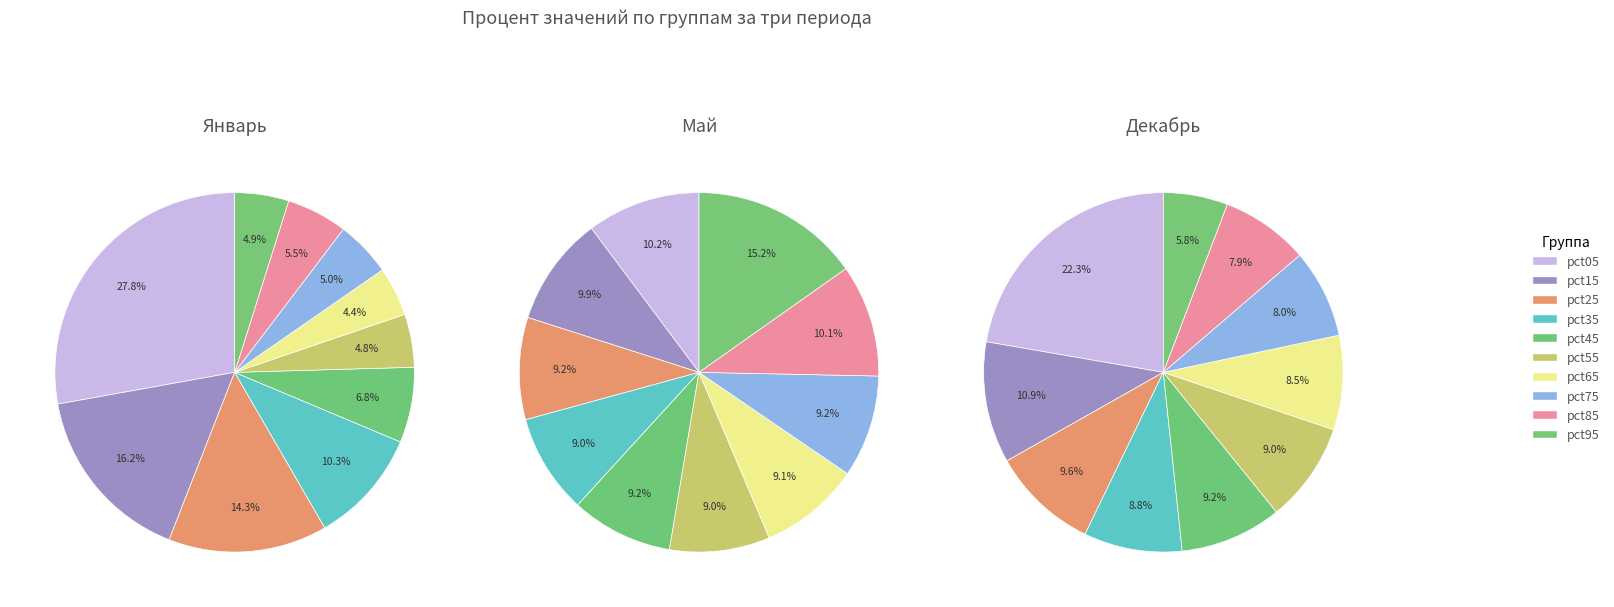

What percentage do dec_values and 6 together represent?

18.7%